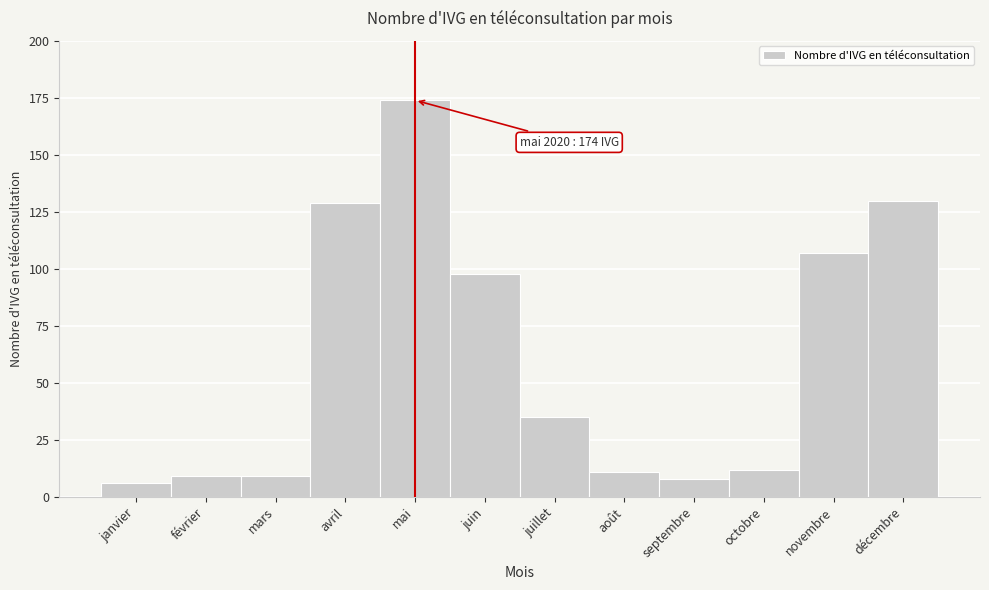

Reading left to right, what are all the values shown in this chart?

6	9	9	129	174	98	35	11	8	12	107	130